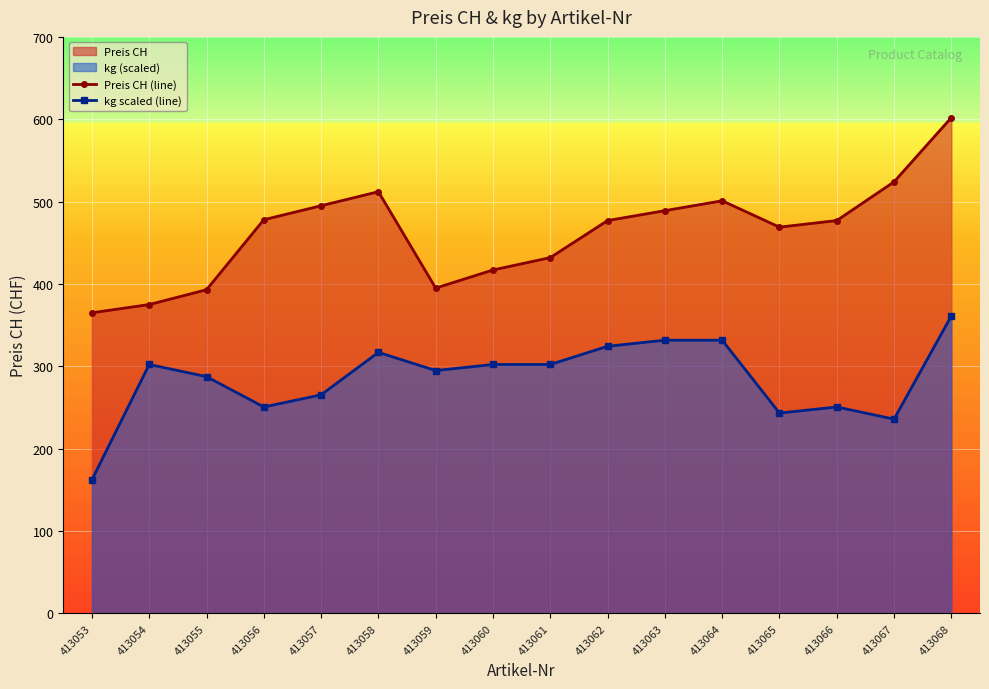

True or false: kg scaled (line) and Preis CH (line) cross at least once.

False